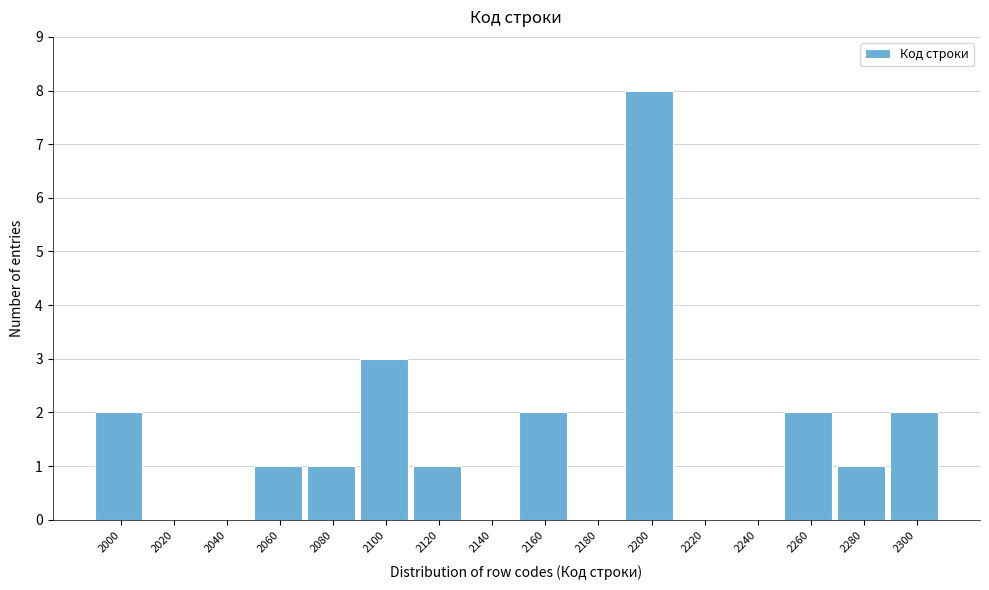

Reading right to left, list all the values displayed in this chart.

2300=2	2280=1	2260=2	2240=0	2220=0	2200=8	2180=0	2160=2	2140=0	2120=1	2100=3	2080=1	2060=1	2040=0	2020=0	2000=2